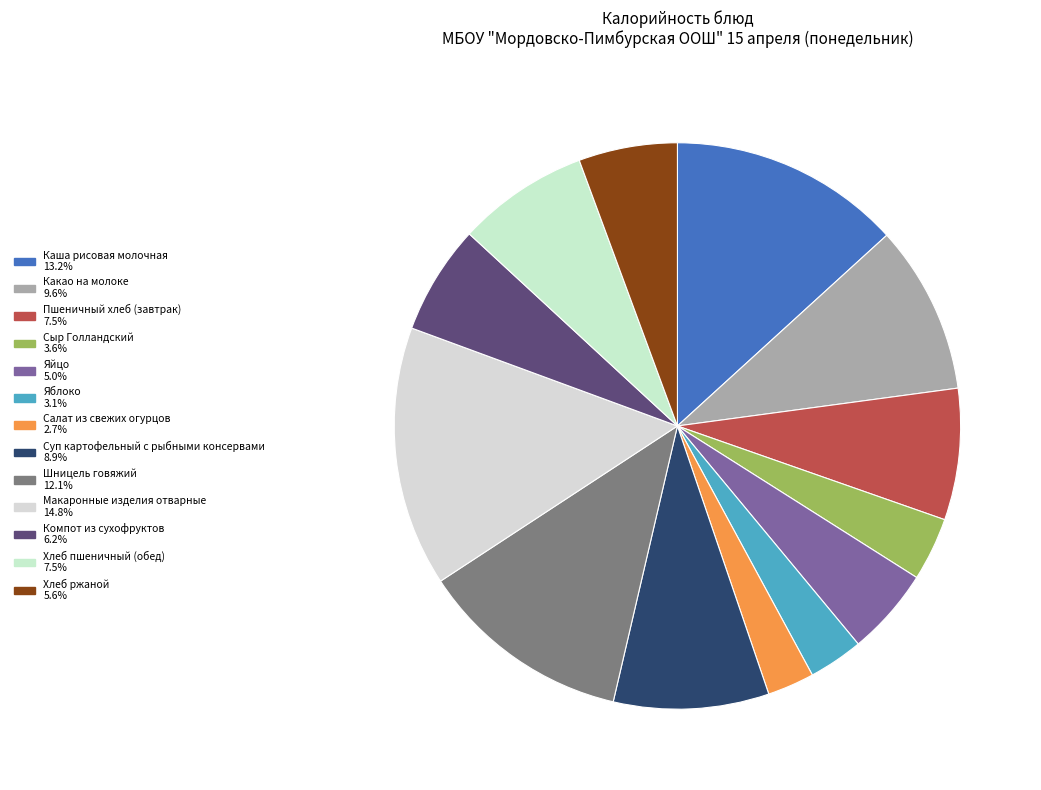

Which category has the smallest portion of the pie?

Салат из свежих огурцов